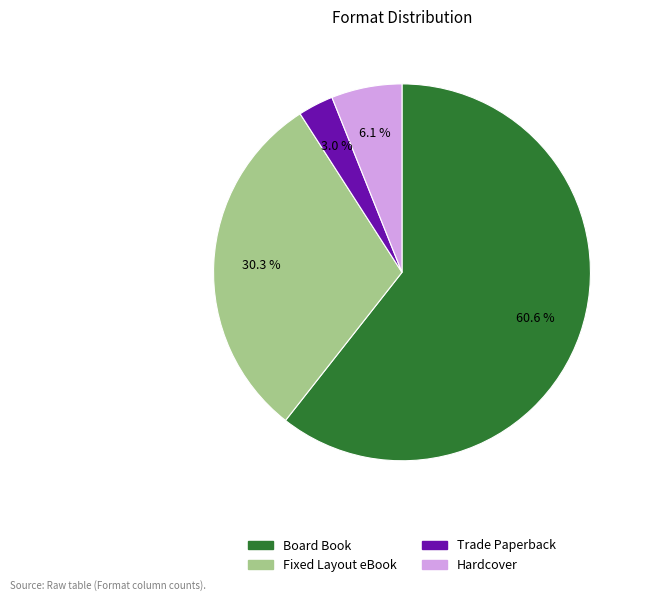

Is Board Book the majority of the pie?

Yes